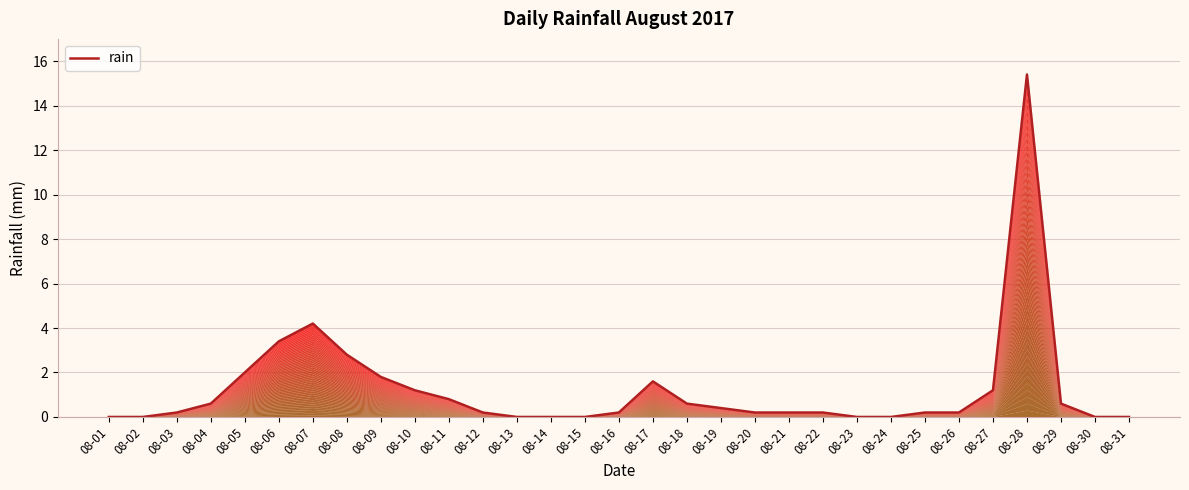

Reading right to left, list all the values displayed in this chart.

08-31=0.0	08-30=0.0	08-29=0.6	08-28=15.4	08-27=1.2	08-26=0.2	08-25=0.2	08-24=0.0	08-23=0.0	08-22=0.2	08-21=0.2	08-20=0.2	08-19=0.4	08-18=0.6	08-17=1.6	08-16=0.2	08-15=0.0	08-14=0.0	08-13=0.0	08-12=0.2	08-11=0.8	08-10=1.2	08-09=1.8	08-08=2.8	08-07=4.2	08-06=3.4	08-05=2.0	08-04=0.6	08-03=0.2	08-02=0.0	08-01=0.0